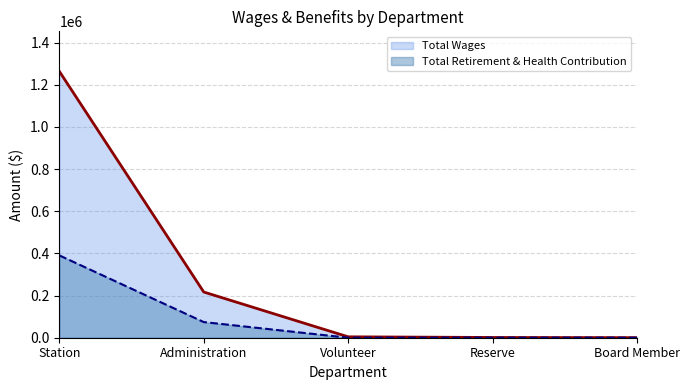

True or false: Total Retirement & Health Contribution and Total Wages cross at least once.

False